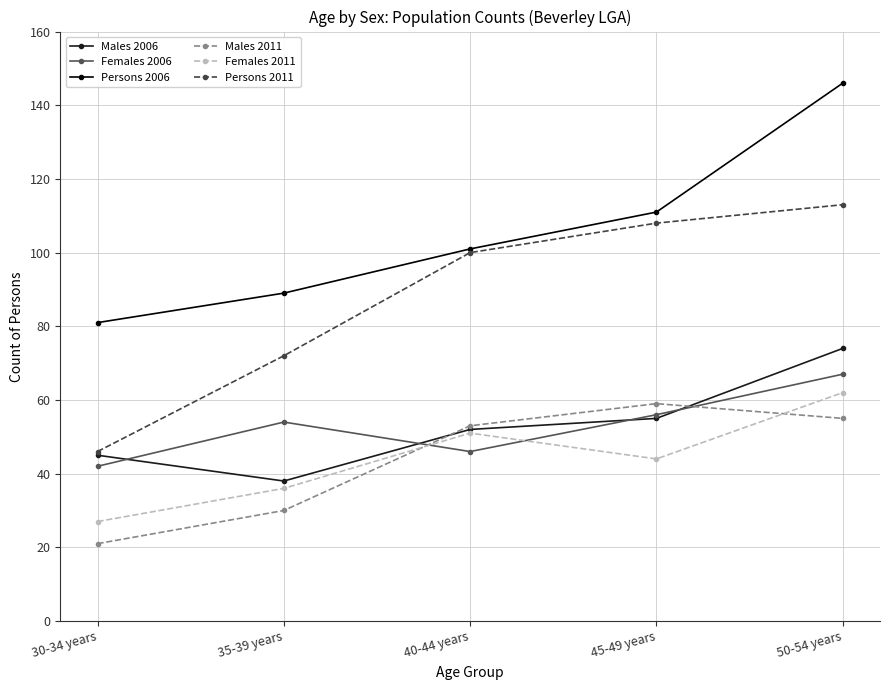

What is the total value across all series at 50-54 years?

517